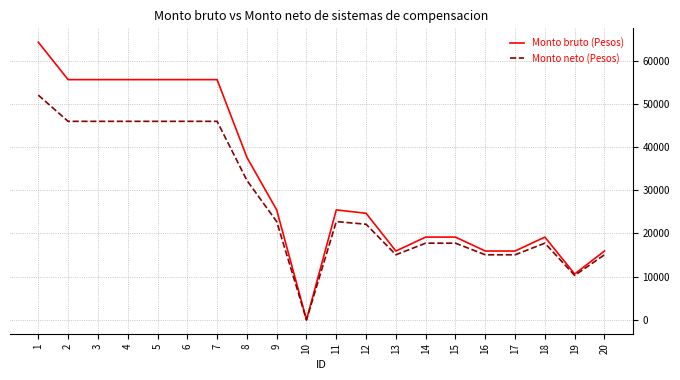

Rank the series by their maximum value, from lowest to highest.

Monto neto (Pesos), Monto bruto (Pesos)